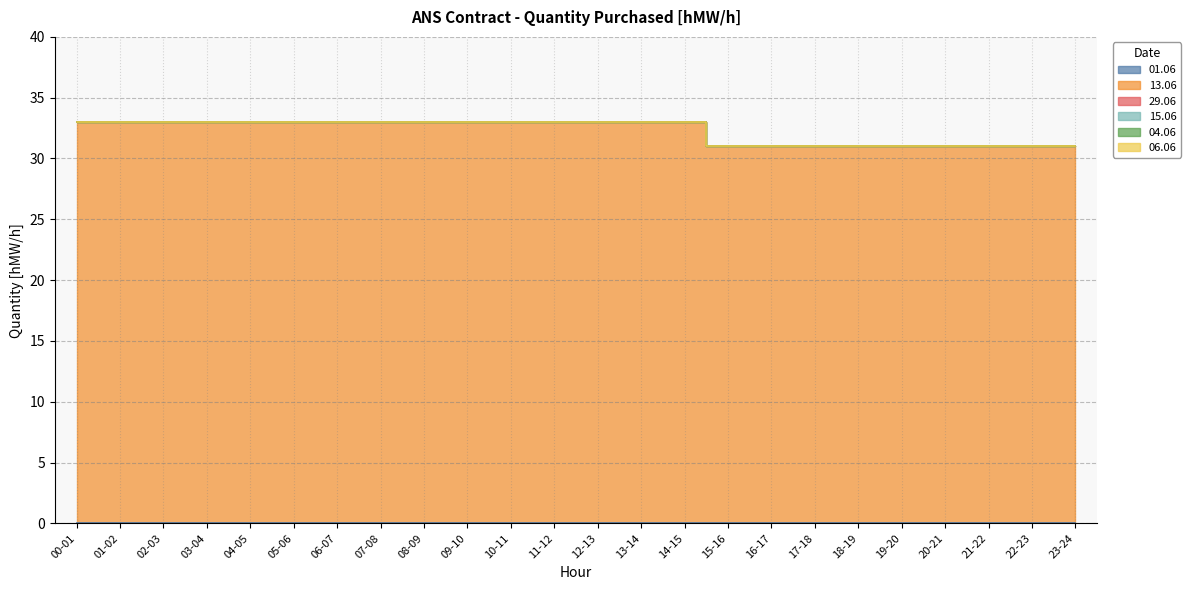

At which category does the chart reach its peak across all series?

00-01